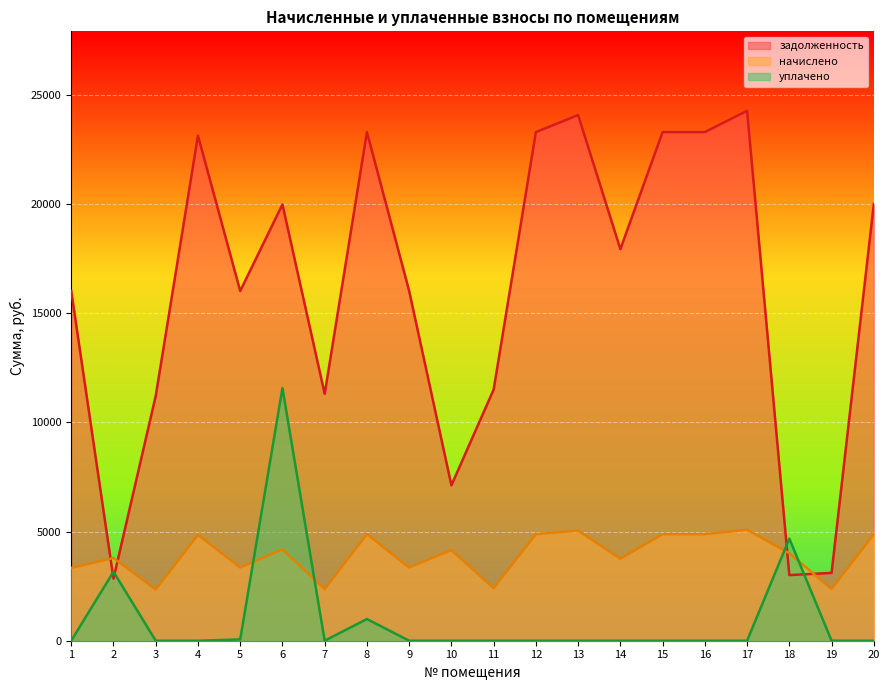

Rank the series at 10 from lowest to highest value.

уплачено, начислено, задолженность